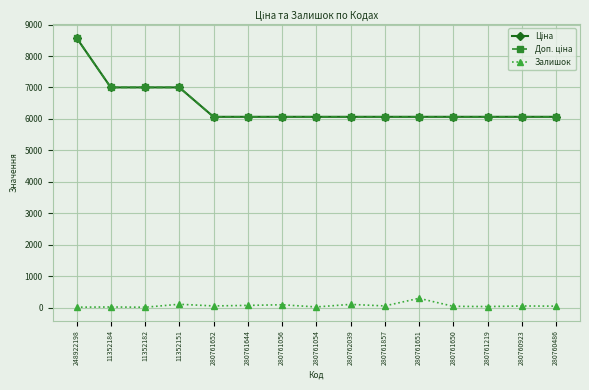

What is the sum of all Ціна values?

96328.8